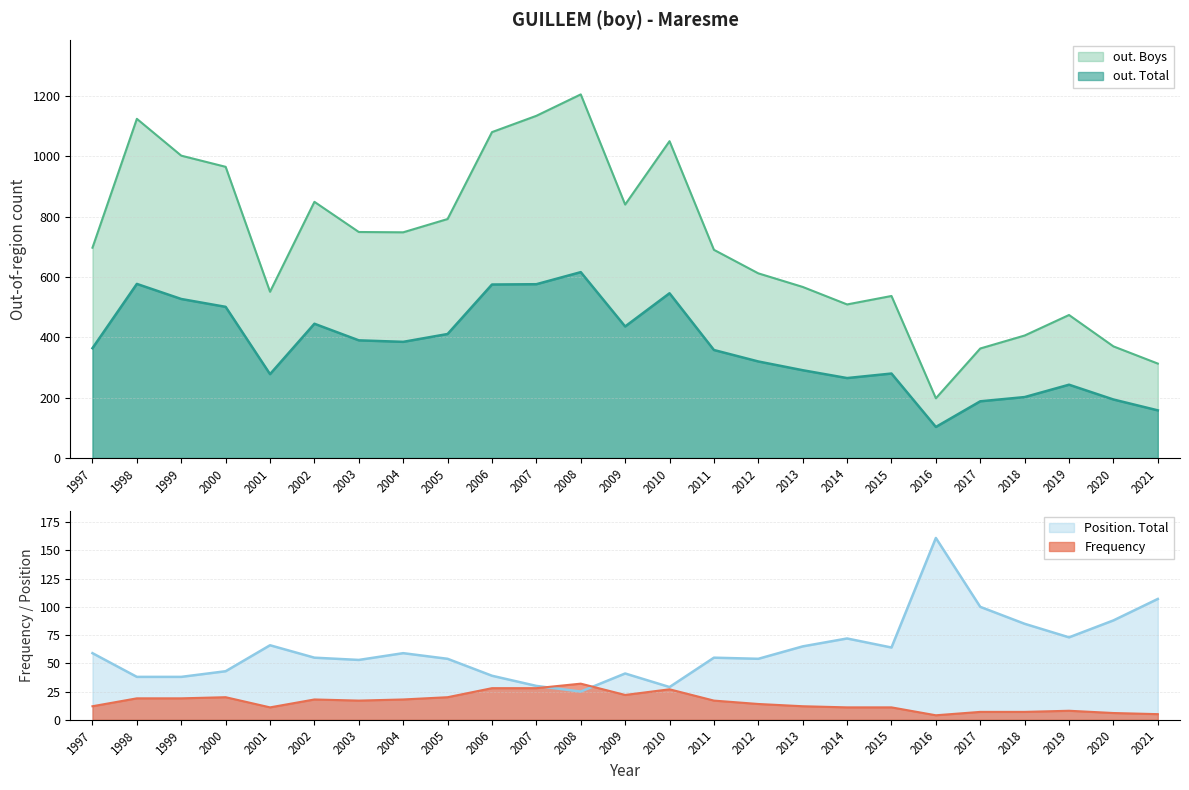

How many data points in out. Boys are above 697?

12